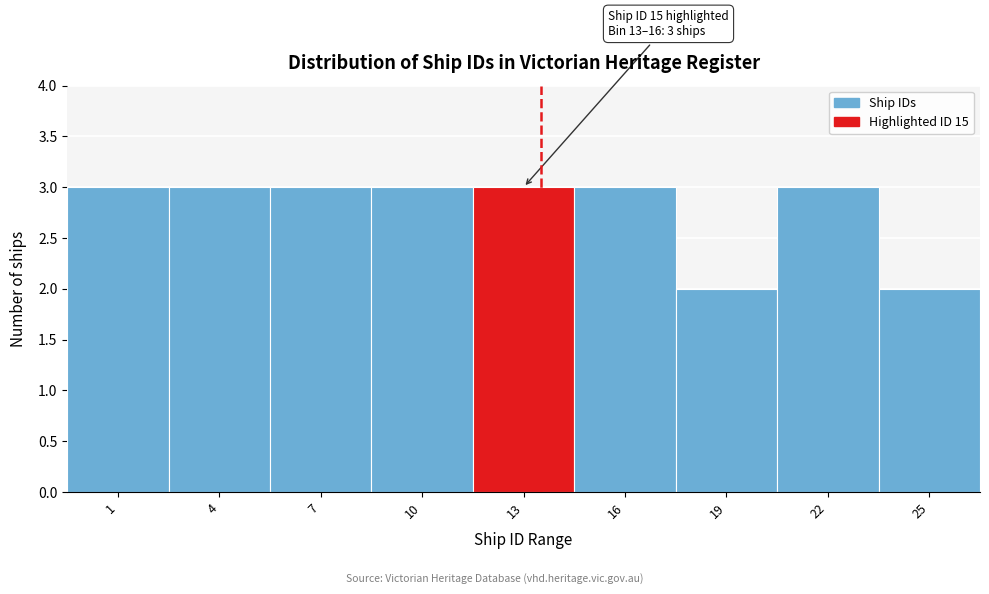

Reading left to right, list all the values displayed in this chart.

3	3	3	3	3	3	2	3	2